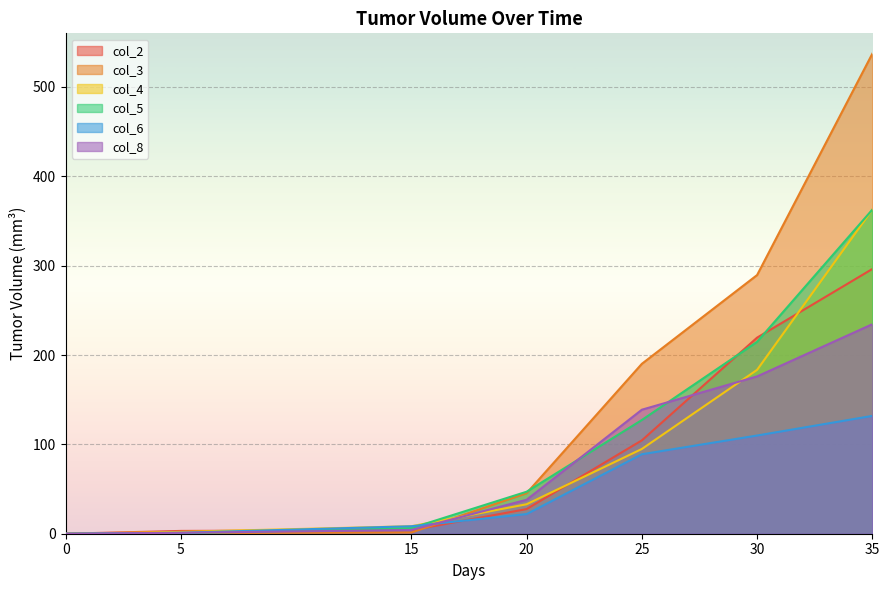

What is the sum of all col_2 values?

654.8